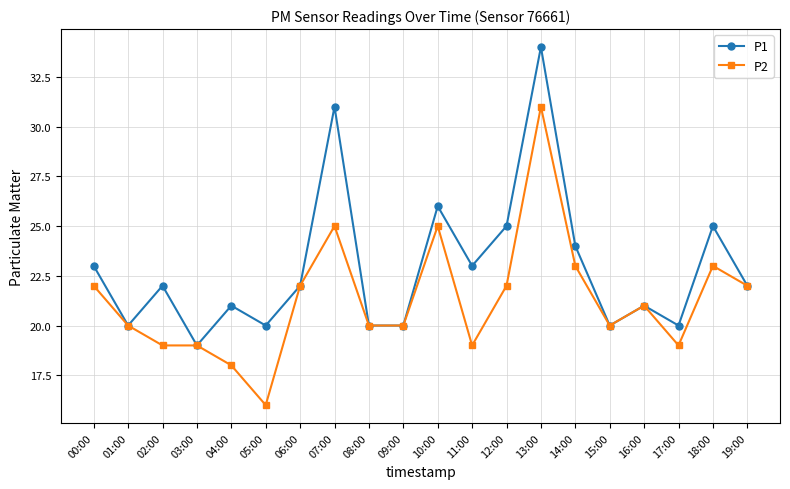

What is the sum of the P1 values at 13:00 and 17:00?

54